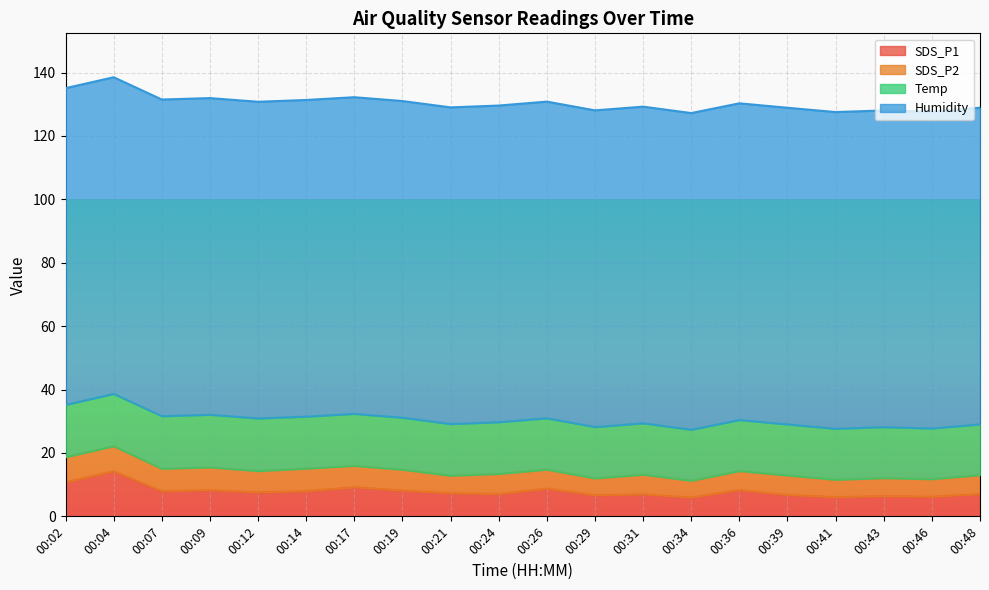

True or false: Temp and SDS_P1 intersect in this chart.

False